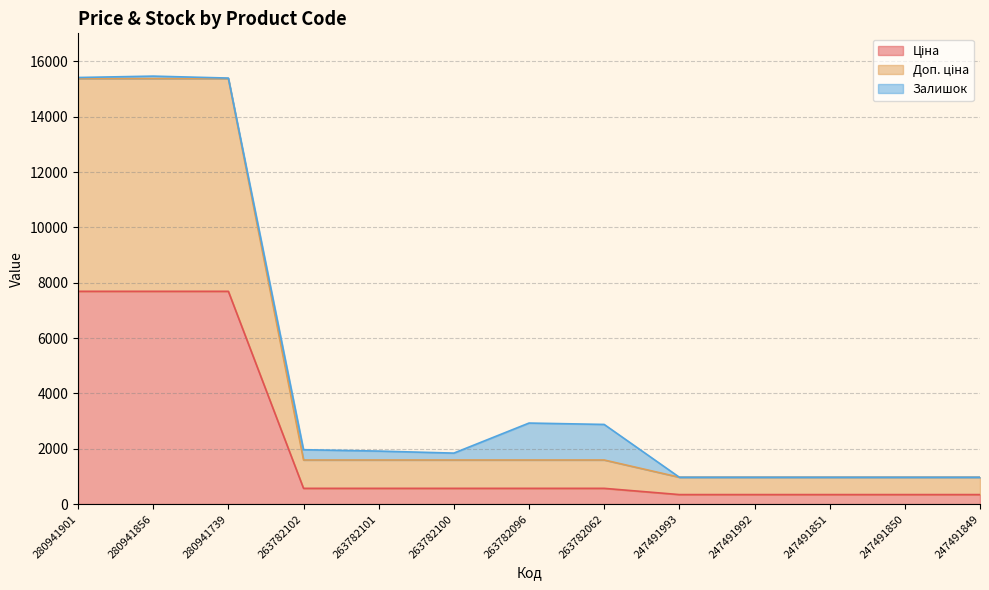

What is the approximate value of Ціна at 247491851?

342.1